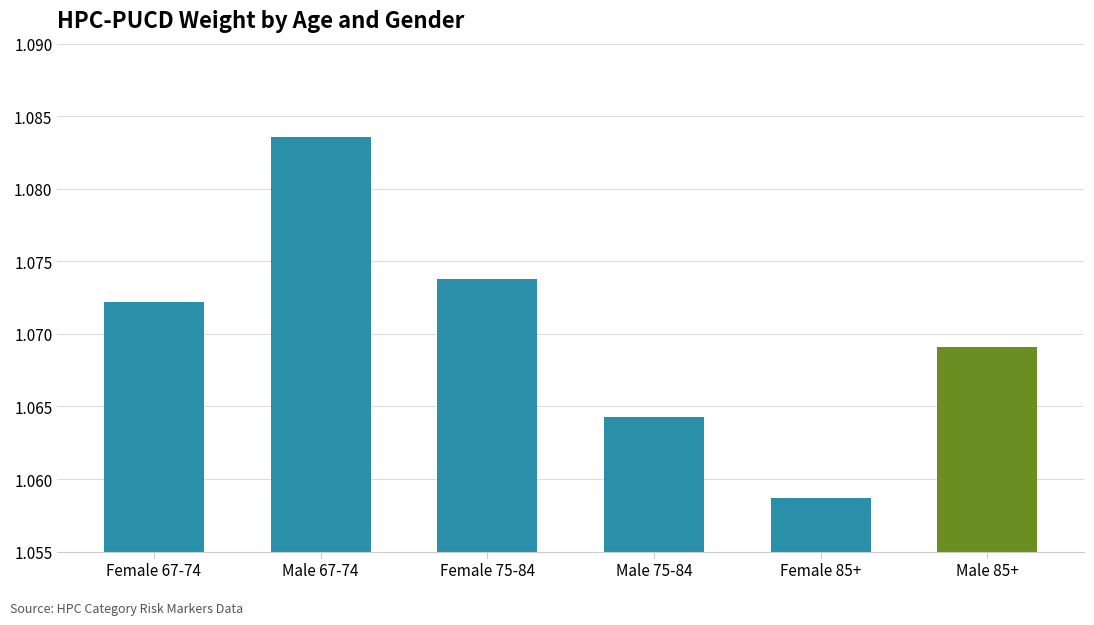

What is the label of the 3rd bar from the right?

Male 75-84